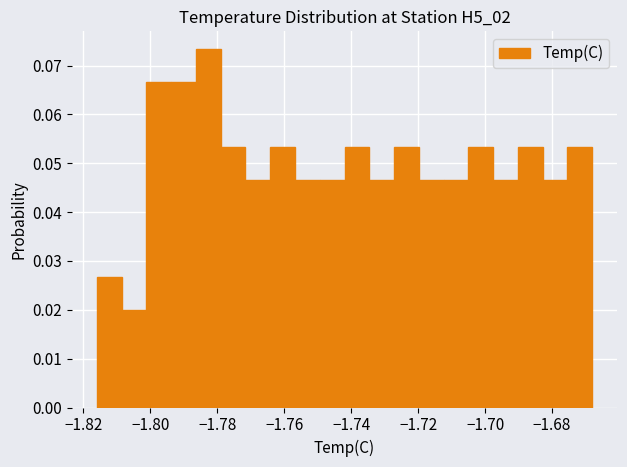

Read against the x-axis, roughly where is the centre of the tallest bar?

-1.782